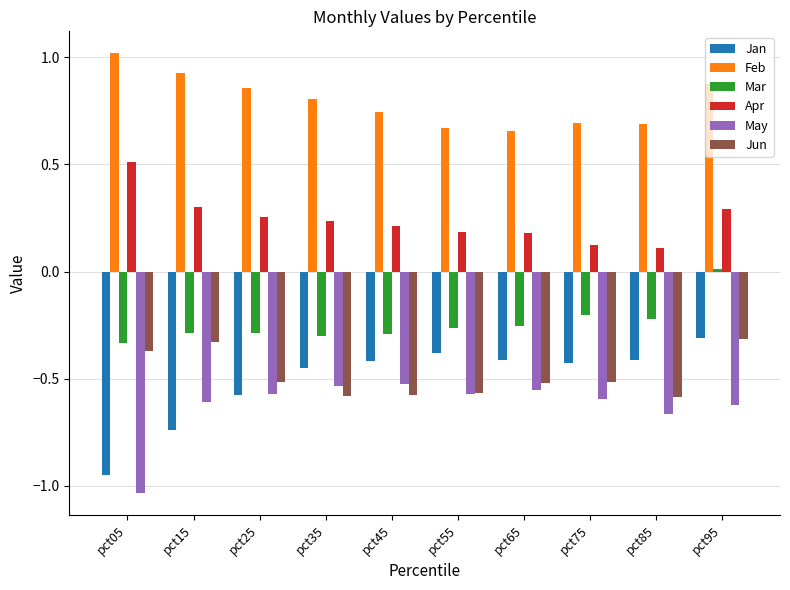

Which series has the largest total across all categories?

Feb